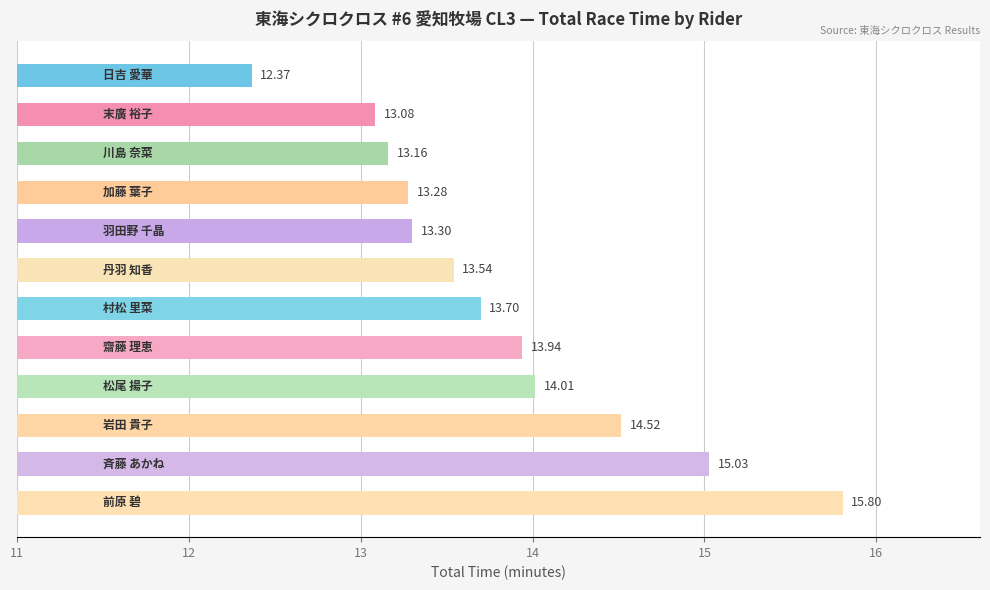

What is the difference between the maximum and minimum values?

3.4